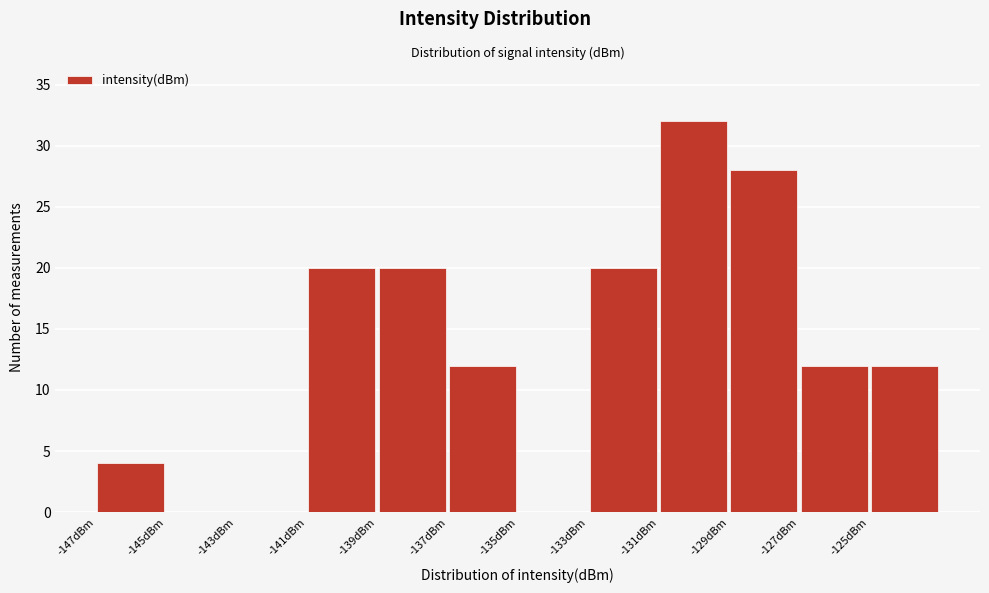

How tall is the bar that spans -139 to -137 on the x-axis? The values are not printed on the chart, so give them approximately, as read against the axis.

20